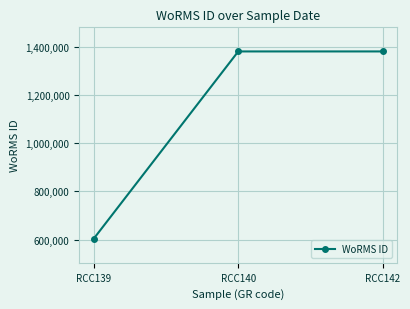

What is the value of the 3rd point from the left?

1380402